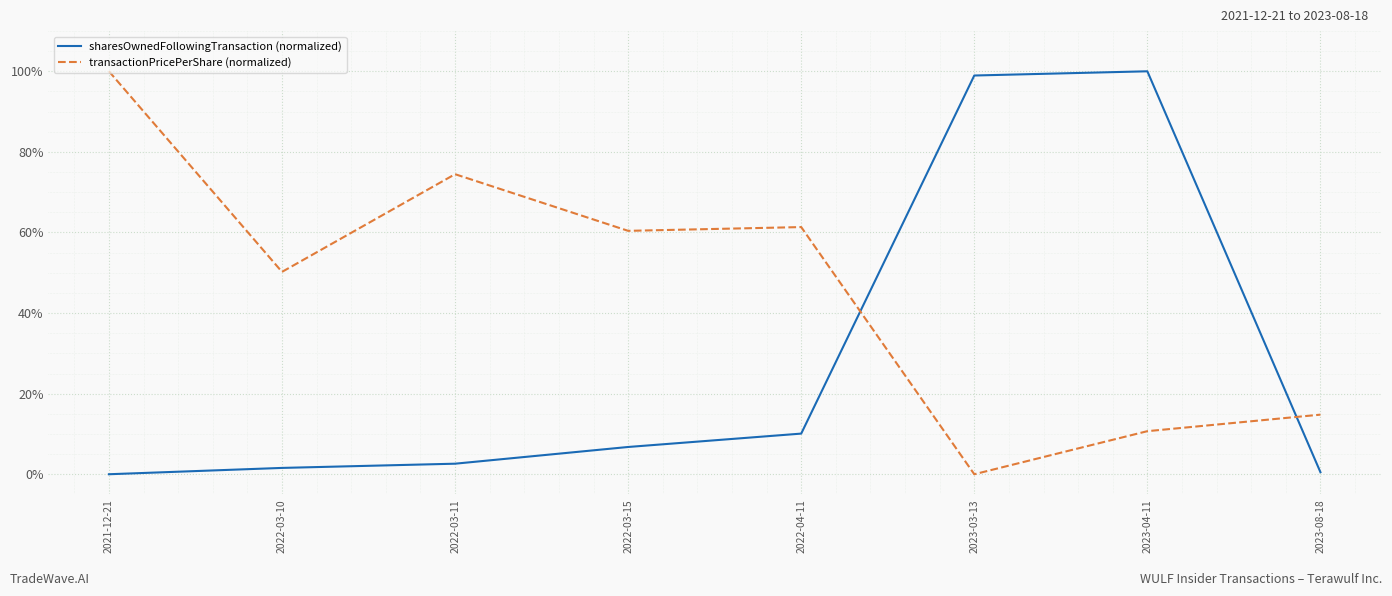

Rank the series at 2022-03-15 from lowest to highest value.

sharesOwnedFollowingTransaction (normalized), transactionPricePerShare (normalized)